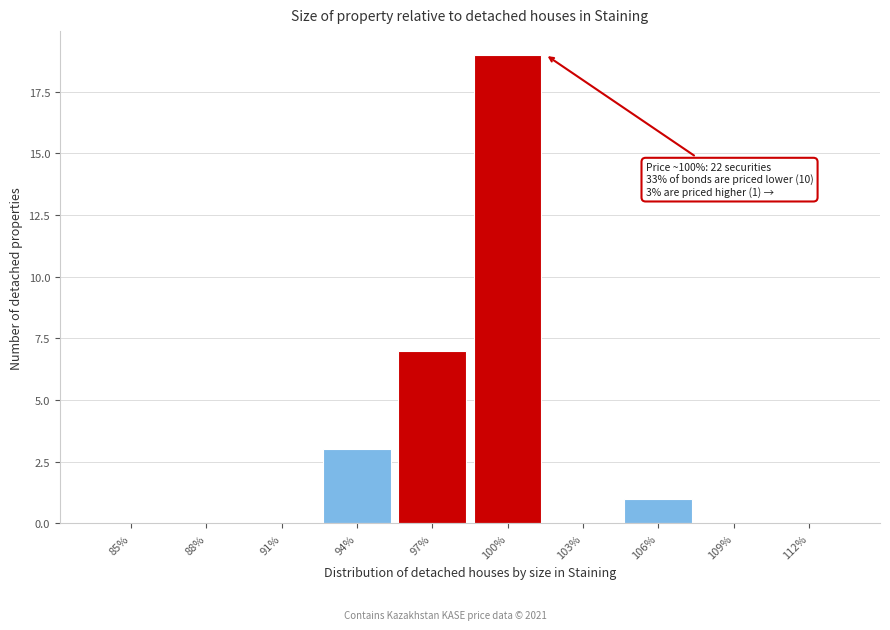

Reading right to left, transcribe all the data shown in this chart.

112%=0	109%=0	106%=1	103%=0	100%=19	97%=7	94%=3	91%=0	88%=0	85%=0